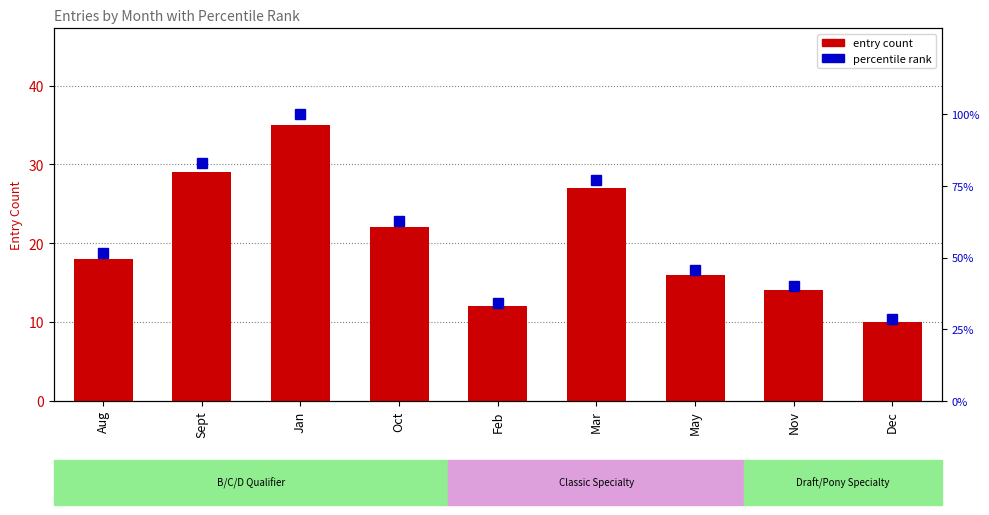

The entry count series shows 17.8 at Mar. True or false?

False